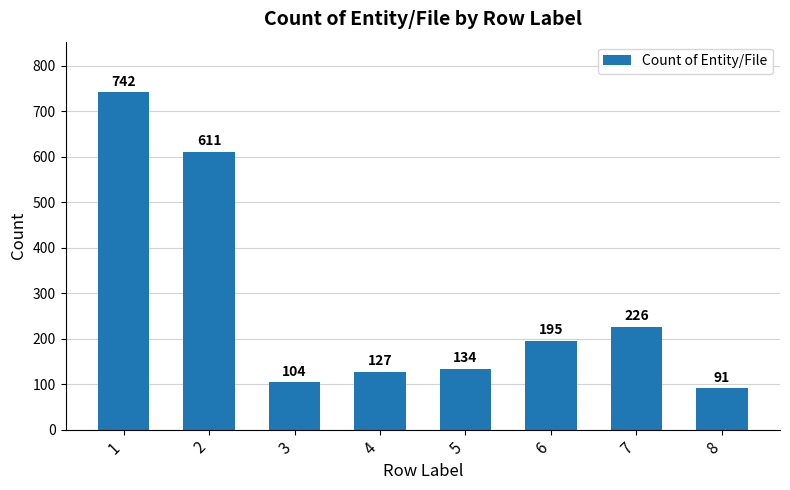

What is the average value?

279